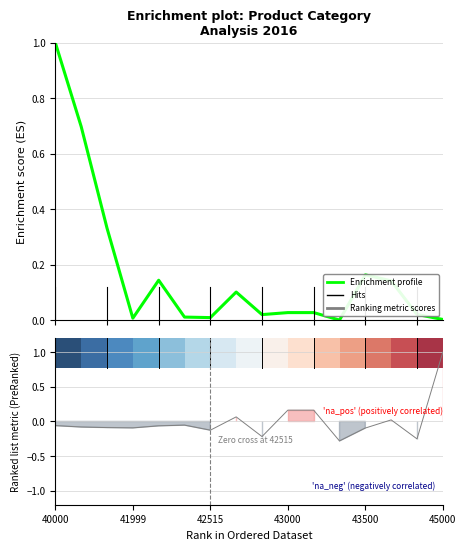

What position from the left is 8?

9